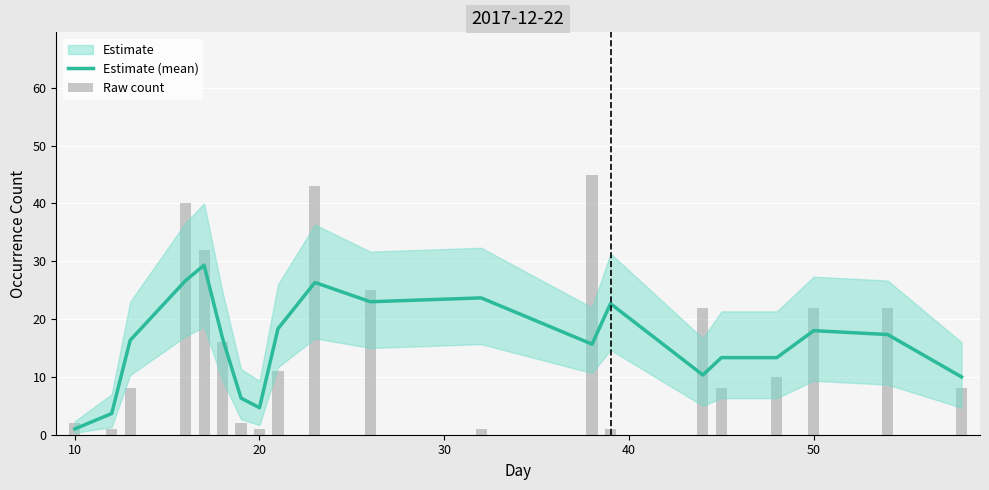

What is the difference between the maximum and minimum values in the Estimate (mean) series?

28.3